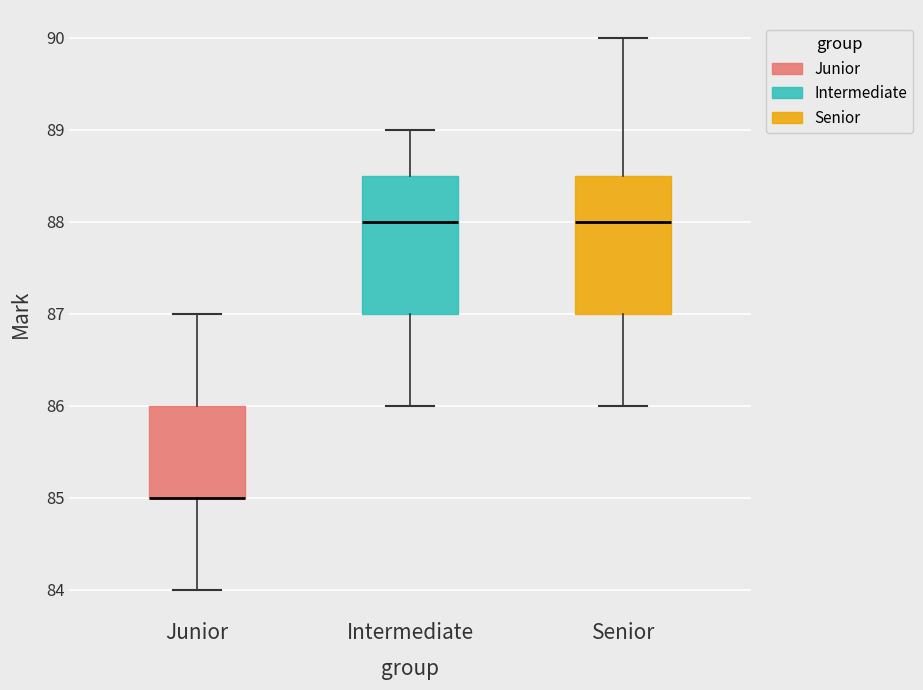

Reading left to right, transcribe this box plot: for each box, give where its median line is, the range the box spans, and where its two whiskers end, as read against the y-axis. The values are not printed on the chart, so give them approximately, as read against the axis.

Junior: median 85.0 (drawn on the box's lower edge), box 85.0 to 86.0, whiskers 84.0 to 87.0
Intermediate: median 88.0, box 87.0 to 88.5, whiskers 86.0 to 89.0
Senior: median 88.0, box 87.0 to 88.5, whiskers 86.0 to 90.0